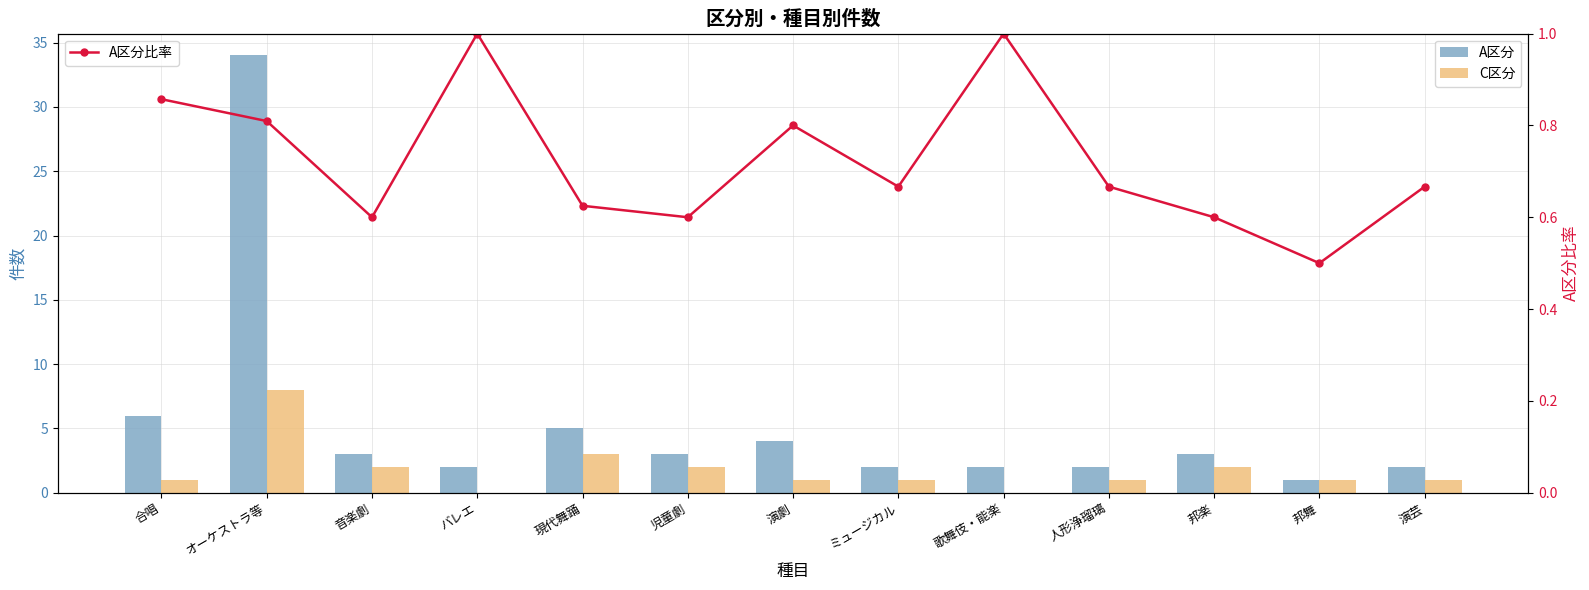

Where is A区分 nearest to the value 17?

合唱